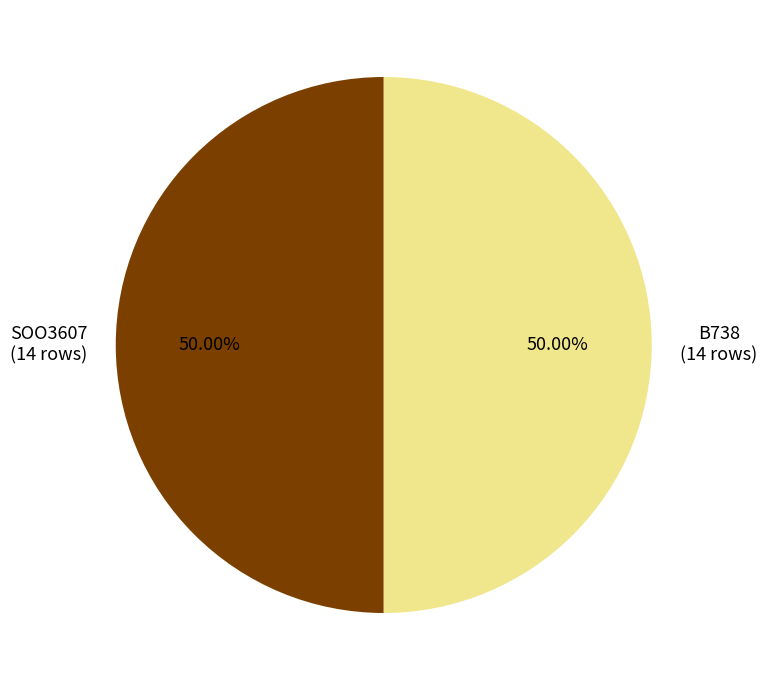

What percentage is the B738 slice, to the nearest percent?

50%